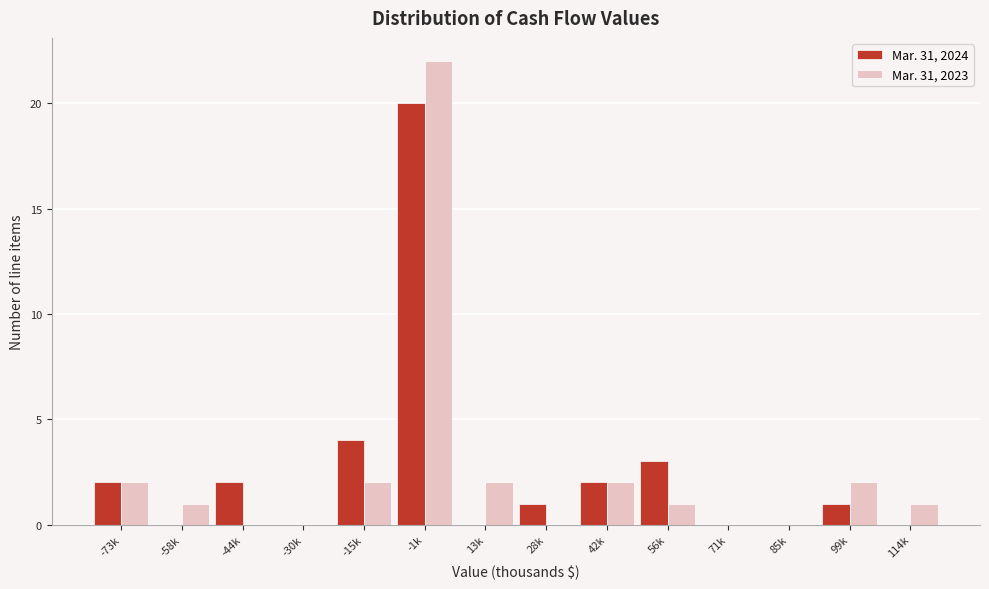

Reading left to right, list all the values displayed in this chart.

Mar. 31, 2024: -73k=2	-58k=0	-44k=2	-30k=0	-15k=4	-1k=20	13k=0	28k=1	42k=2	56k=3	71k=0	85k=0	99k=1	114k=0
Mar. 31, 2023: -73k=2	-58k=1	-44k=0	-30k=0	-15k=2	-1k=22	13k=2	28k=0	42k=2	56k=1	71k=0	85k=0	99k=2	114k=1